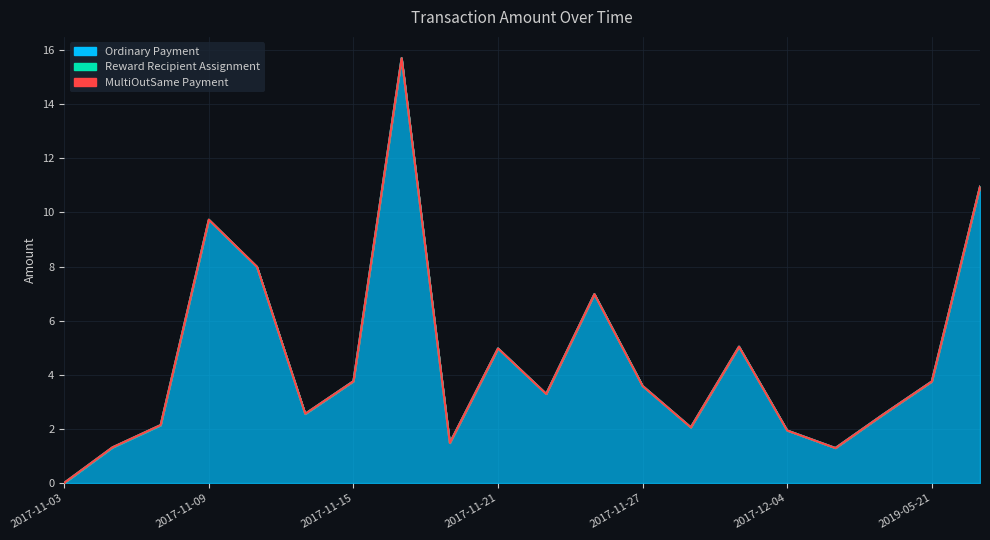

How many lines are shown in the chart?

3